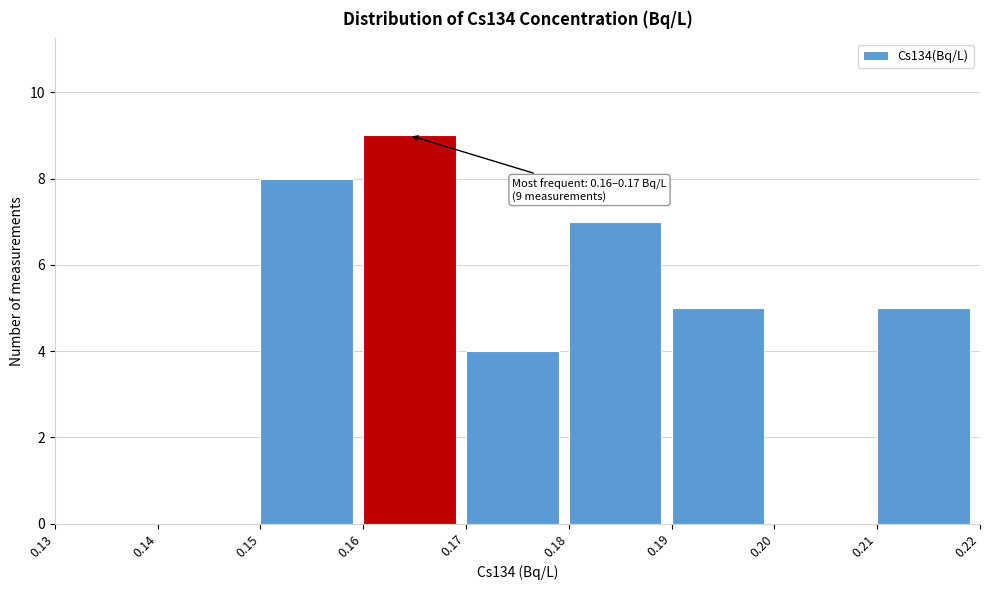

Over which range of the x-axis is the bar tallest?

0.16 to 0.17